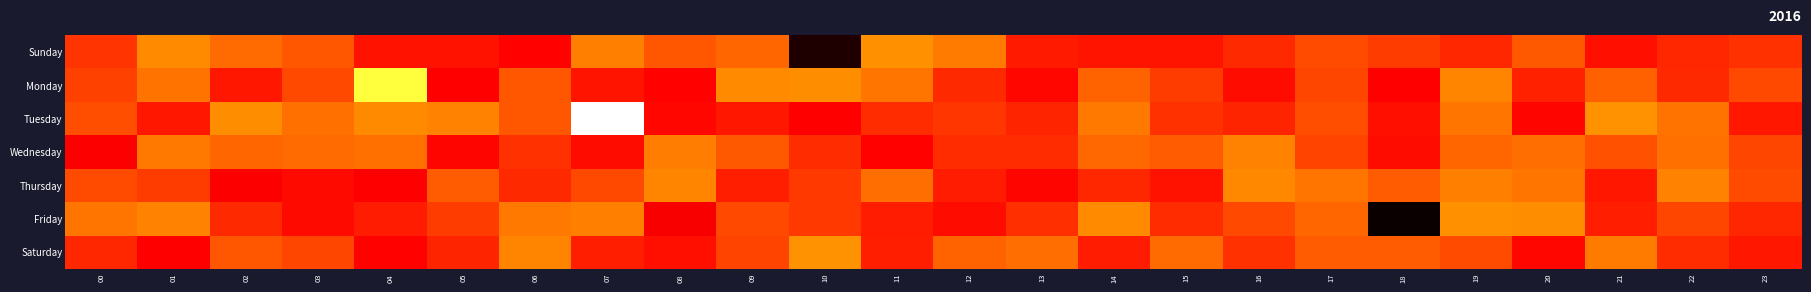

How many data points does each series have?

24